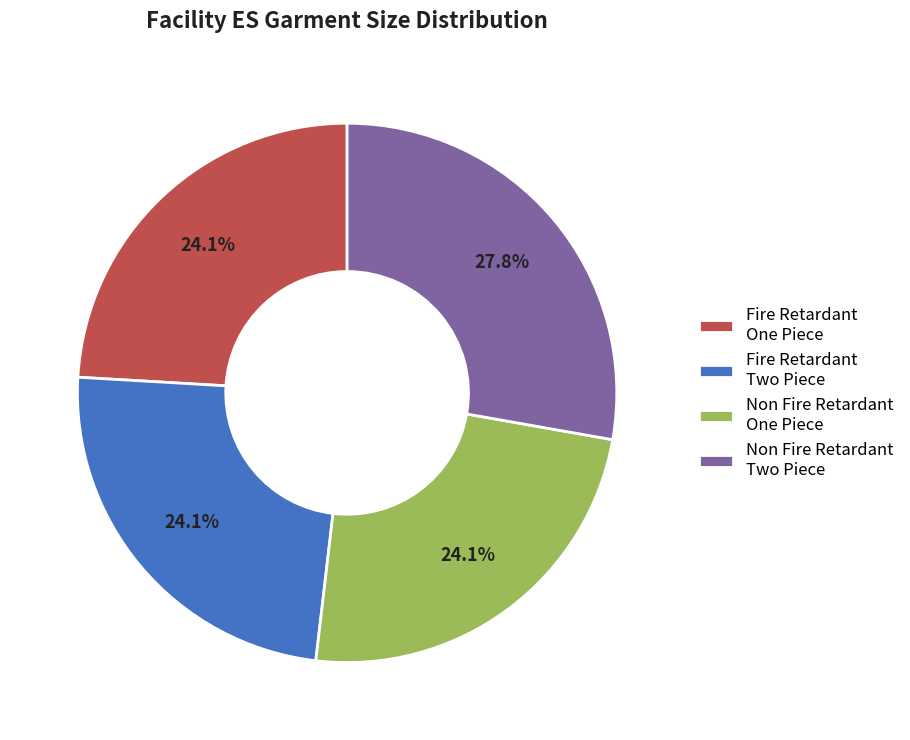

Is there a majority slice in this chart?

No